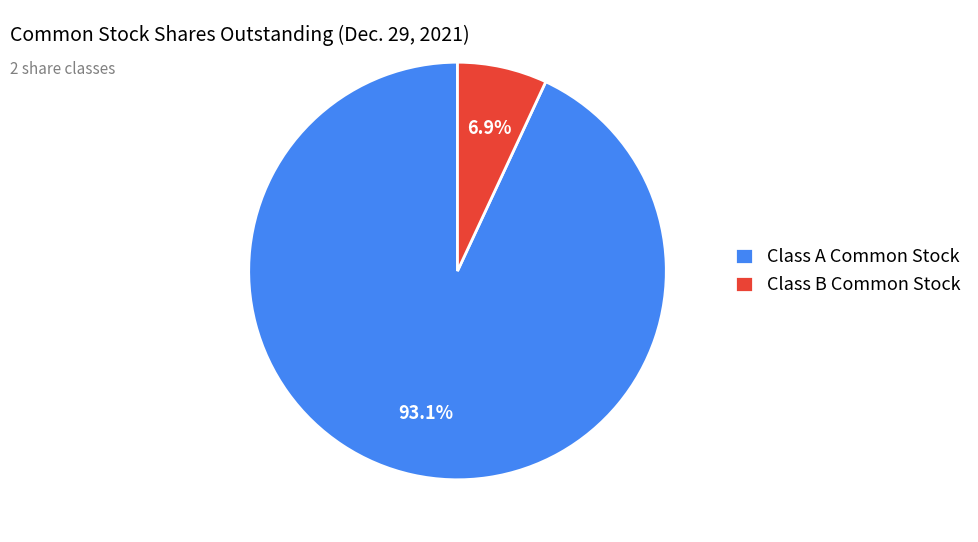

Rank the categories by value from lowest to highest.

Class B Common Stock, Class A Common Stock